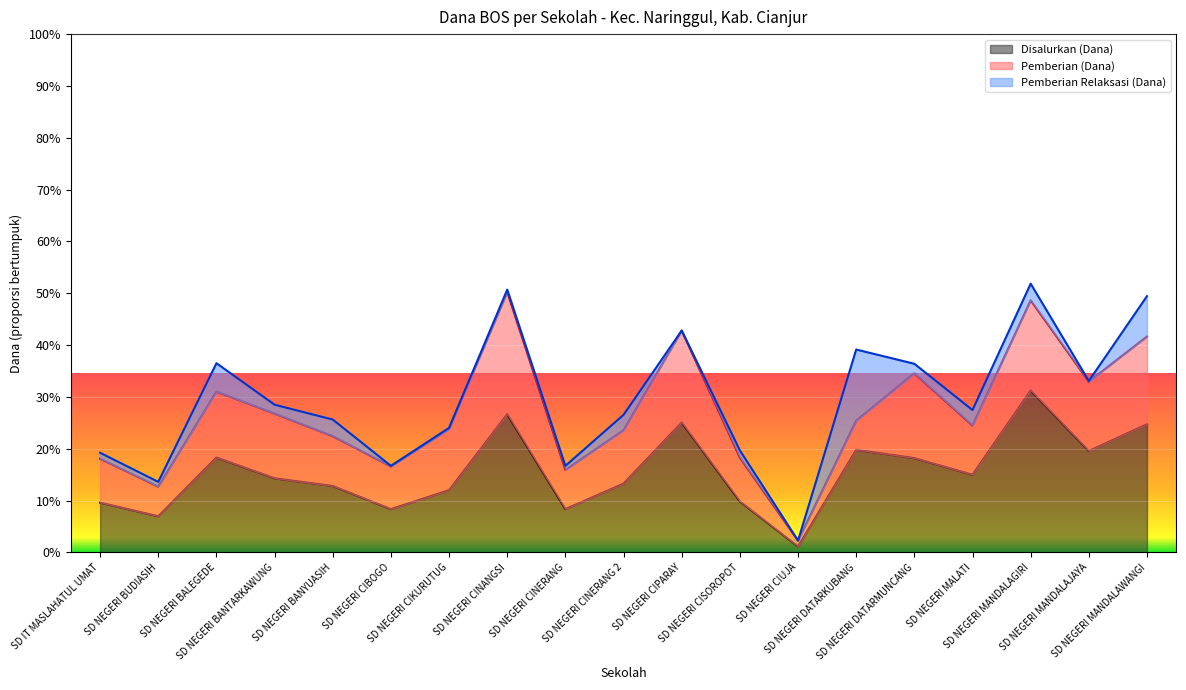

At how many categories does at least one series exceed 56239212?

1